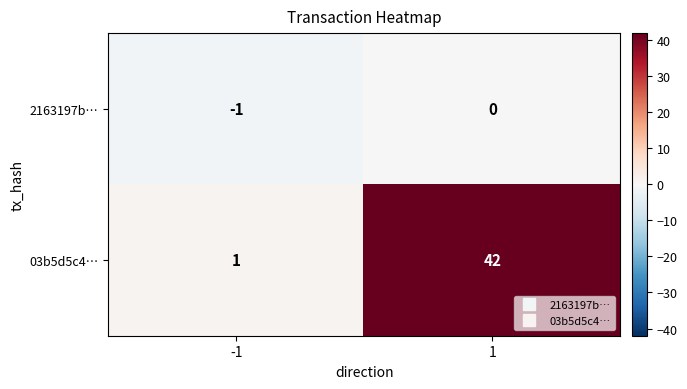

What is the maximum value for 03b5d5c4…?

42